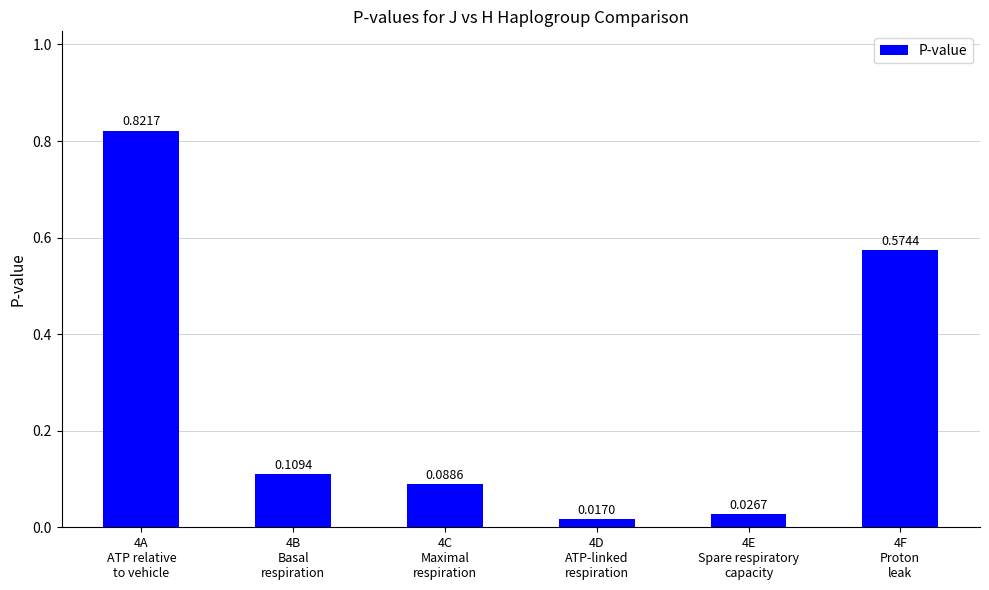

What is the sum of all values?

1.6